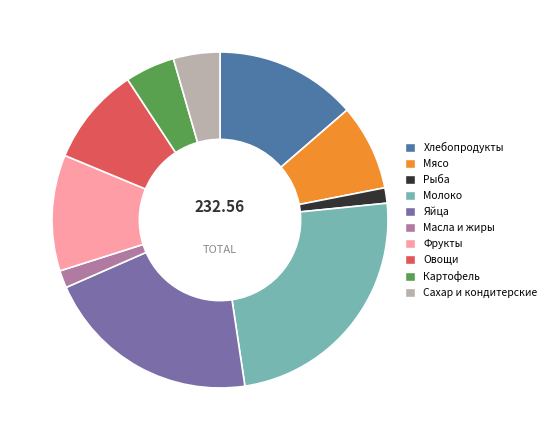

Is there any slice that represents more than half of the pie?

No